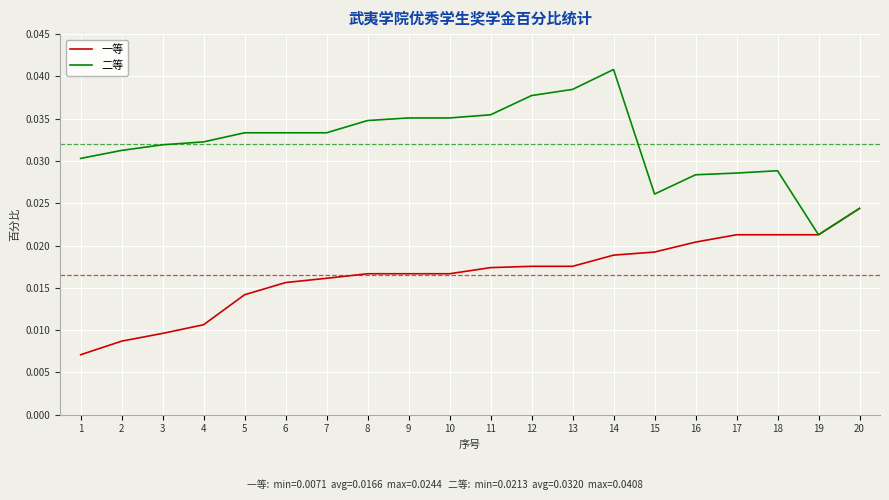

At which category is the sum across all series the highest?

14